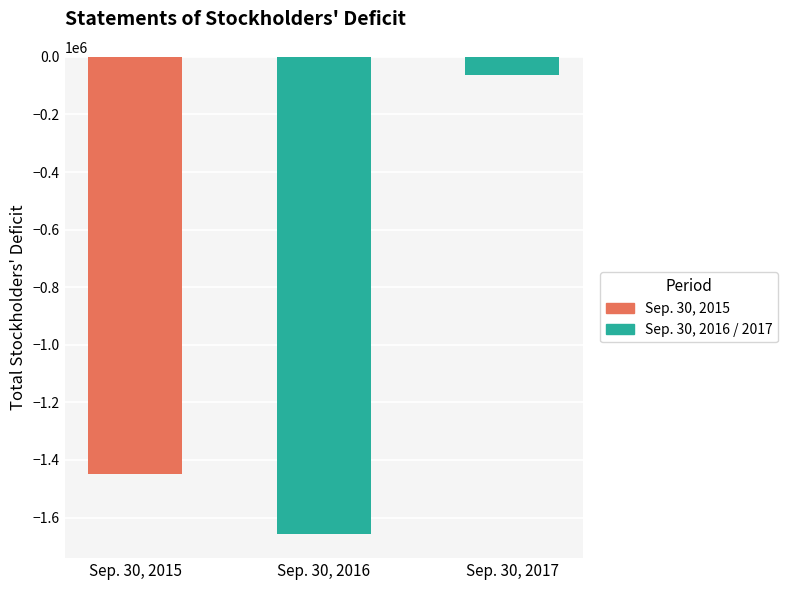

List the labels in order of value, smallest first.

Sep. 30, 2016, Sep. 30, 2015, Sep. 30, 2017